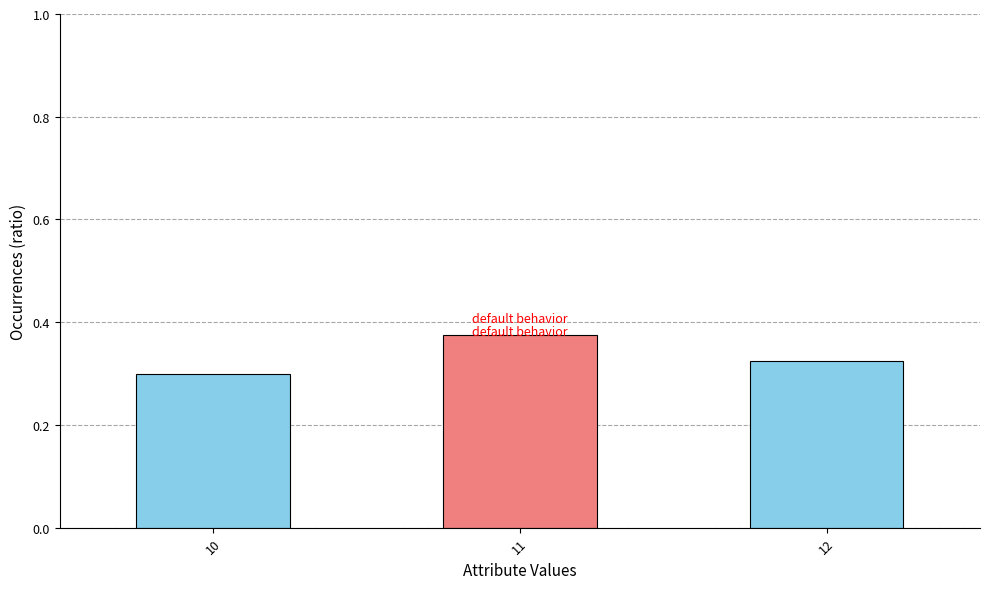

Which category has the lowest value across all series?

10